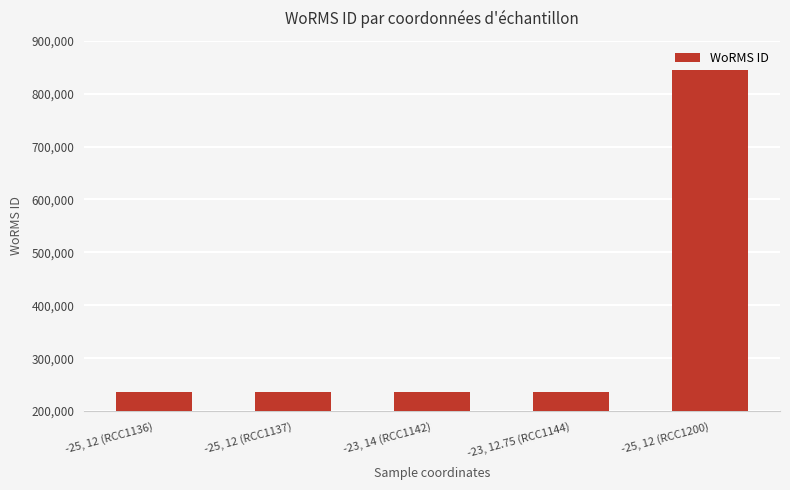

Reading right to left, what are all the values shown in this chart?

843999	235923	235923	235923	235923